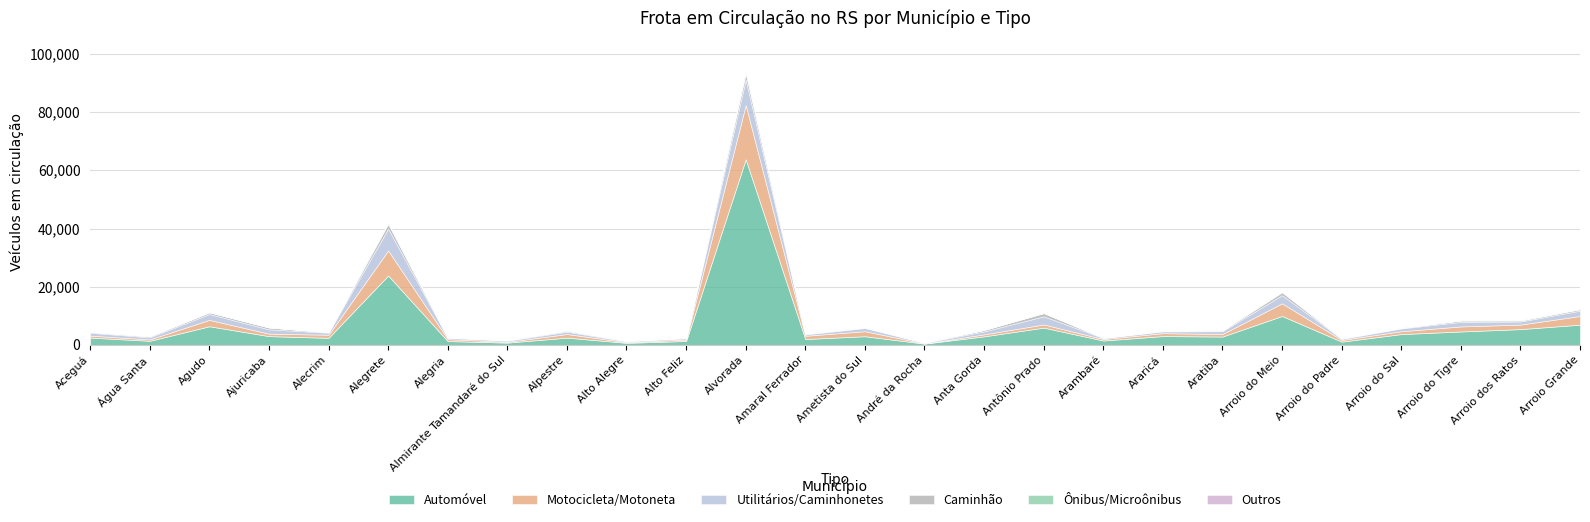

What position from the left is Amaral Ferrador?

13